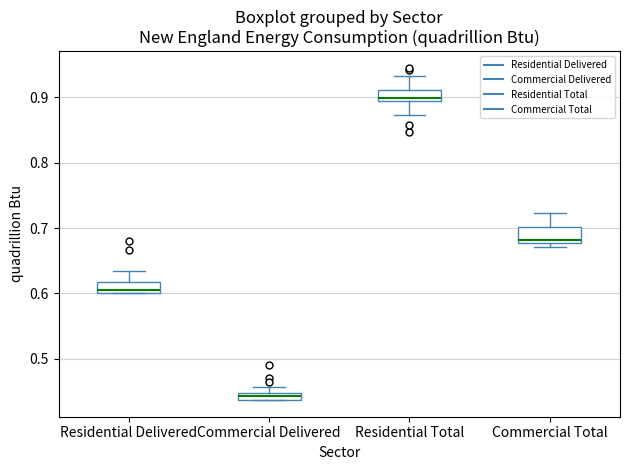

Where is the lower edge of the box for Residential Delivered on the y-axis? The values are not printed on the chart, so give them approximately, as read against the axis.

0.60